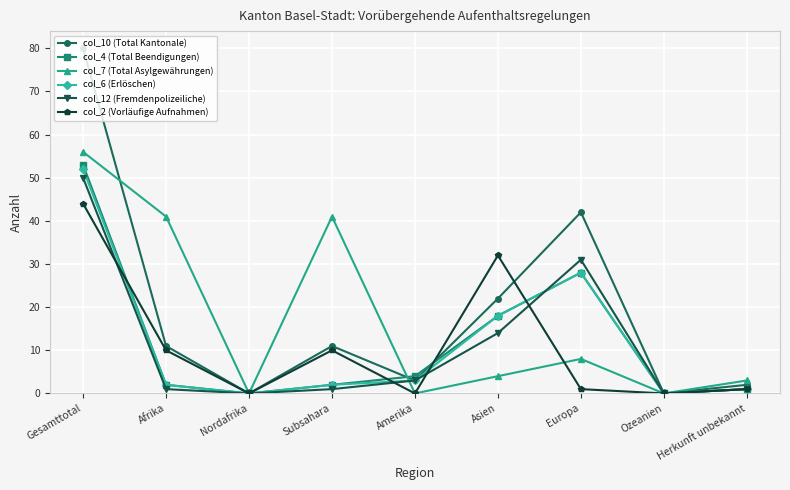

Count the number of data series in this chart.

6